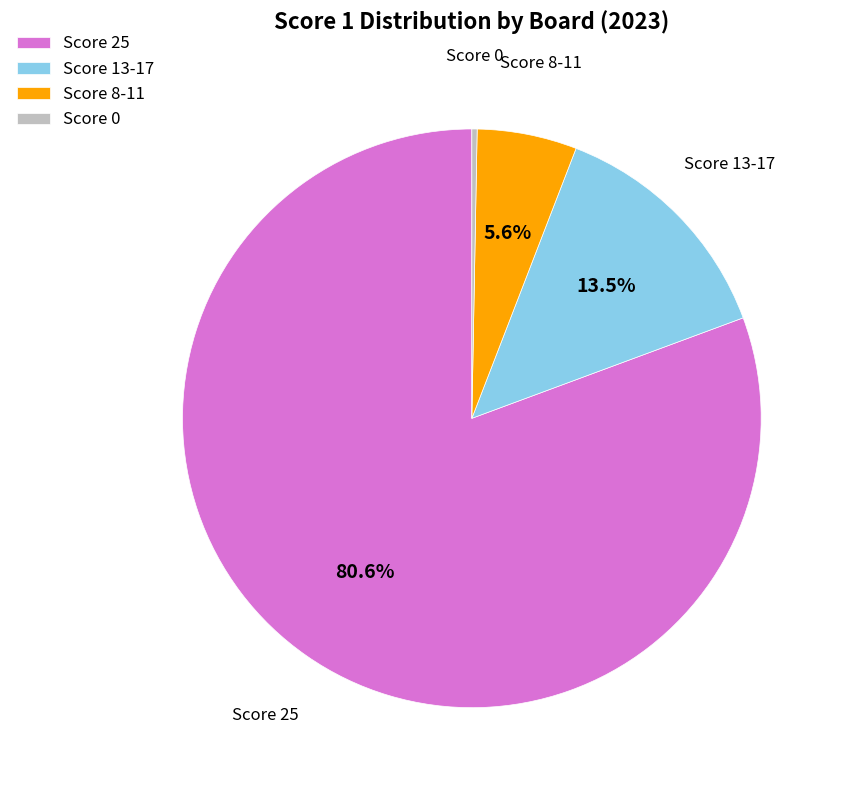

Is the sum of Score 25 and Score 8-11 greater than half?

Yes